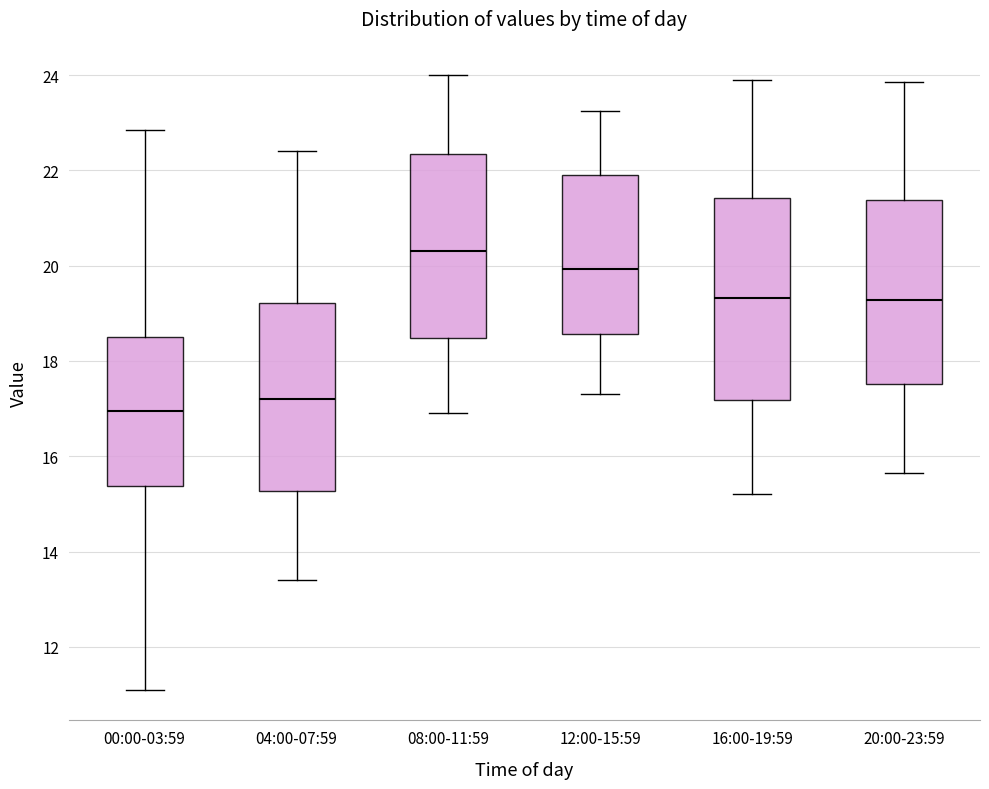

Reading left to right, read every box against the y-axis: the position of its median line, the range the box covers, and the ends of its whiskers. The values are not printed on the chart, so give them approximately, as read against the axis.

00:00-03:59: median 17.0, box 15.4 to 18.4, whiskers 11.2 to 22.8
04:00-07:59: median 17.2, box 15.2 to 19.2, whiskers 13.4 to 22.4
08:00-11:59: median 20.4, box 18.4 to 22.4, whiskers 17.0 to 24.0
12:00-15:59: median 20.0, box 18.6 to 22.0, whiskers 17.4 to 23.2
16:00-19:59: median 19.4, box 17.2 to 21.4, whiskers 15.2 to 24.0
20:00-23:59: median 19.2, box 17.6 to 21.4, whiskers 15.6 to 23.8